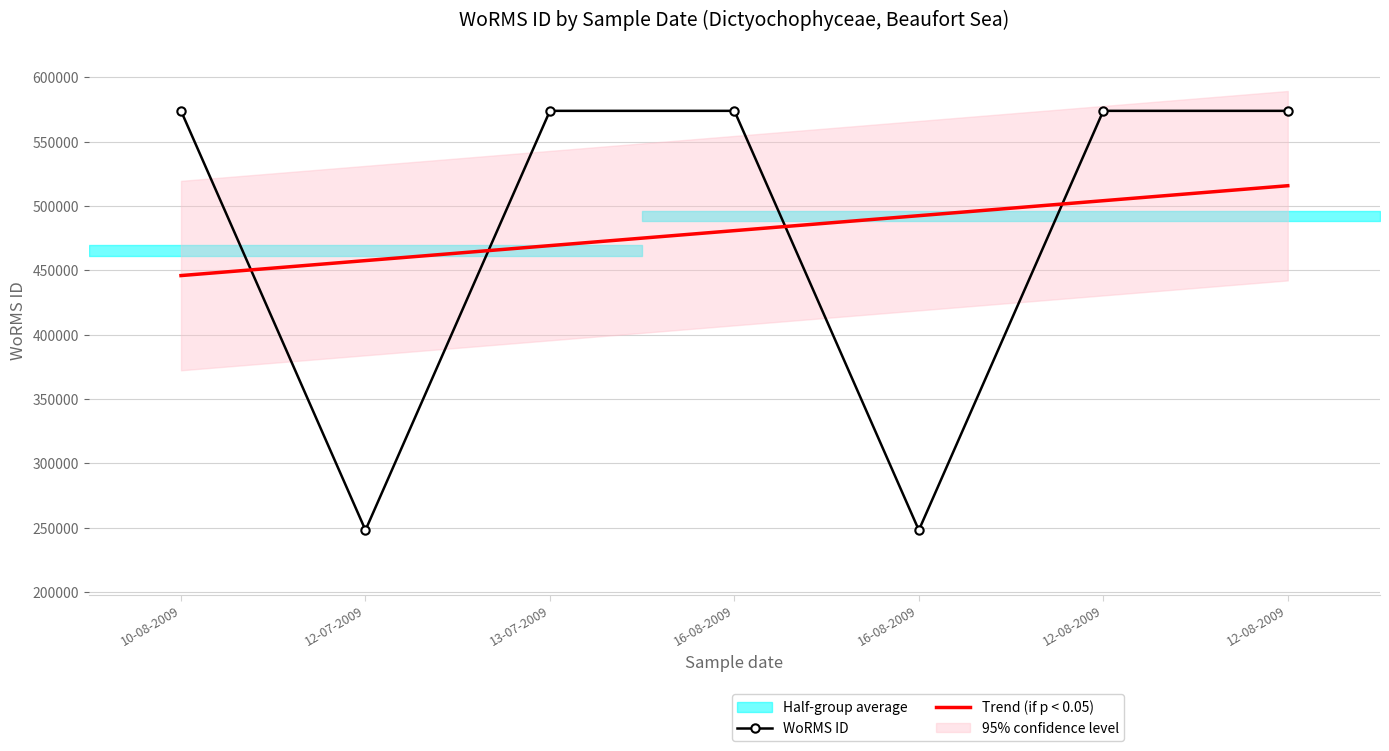

What is the value of the Trend (if p < 0.05) point at the 6th from the left?

504121.1